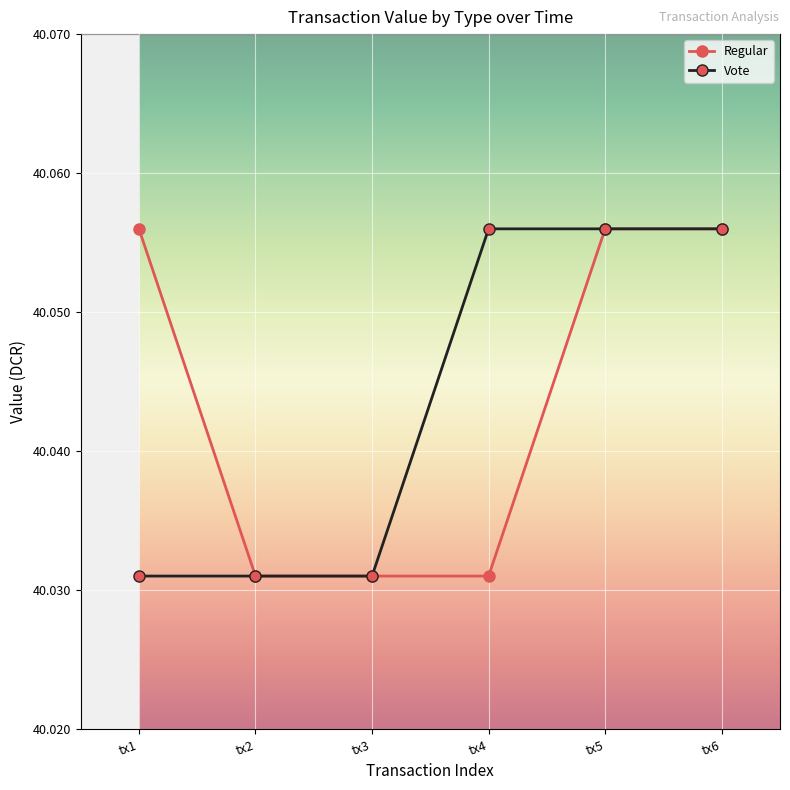

What is the sum of the Regular values at tx1 and tx4?

80.1